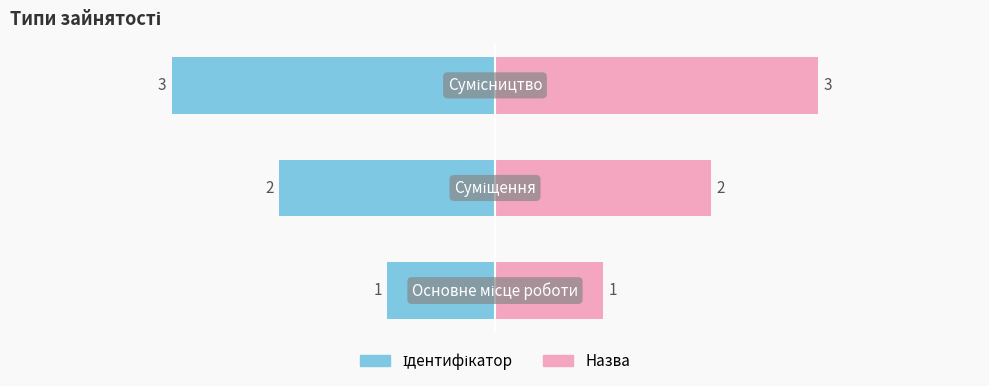

Rank the categories by value from highest to lowest.

Сумісництво, Суміщення, Основне місце роботи